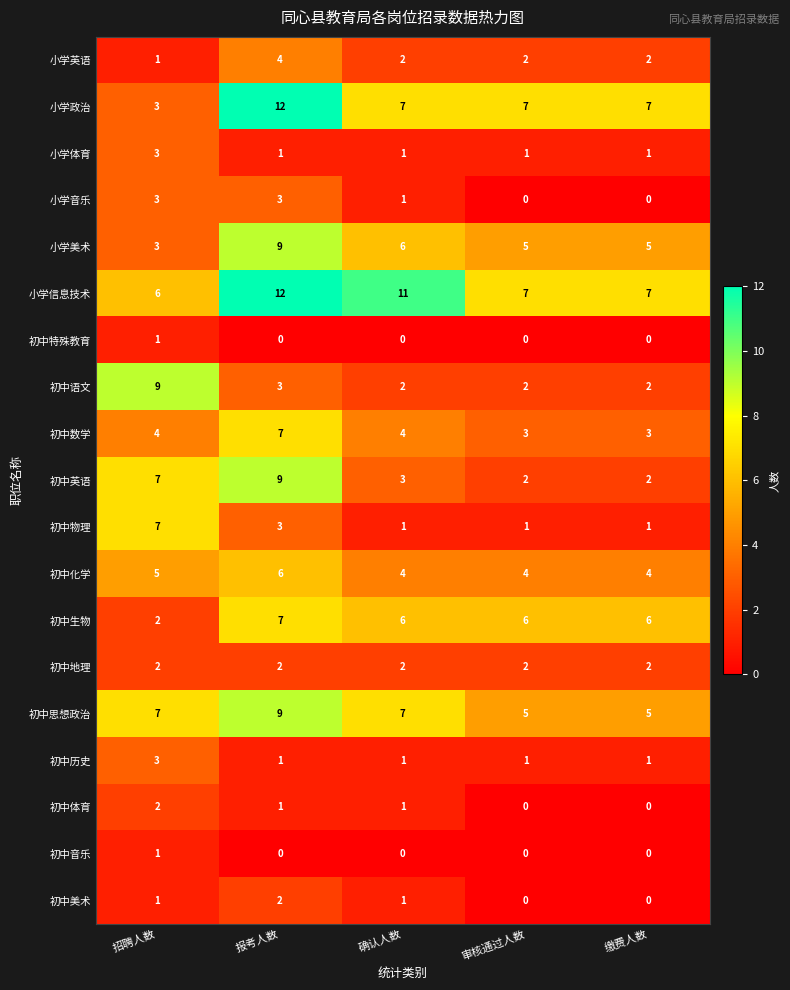

How many 初中思想政治 values are between 5 and 7?

4